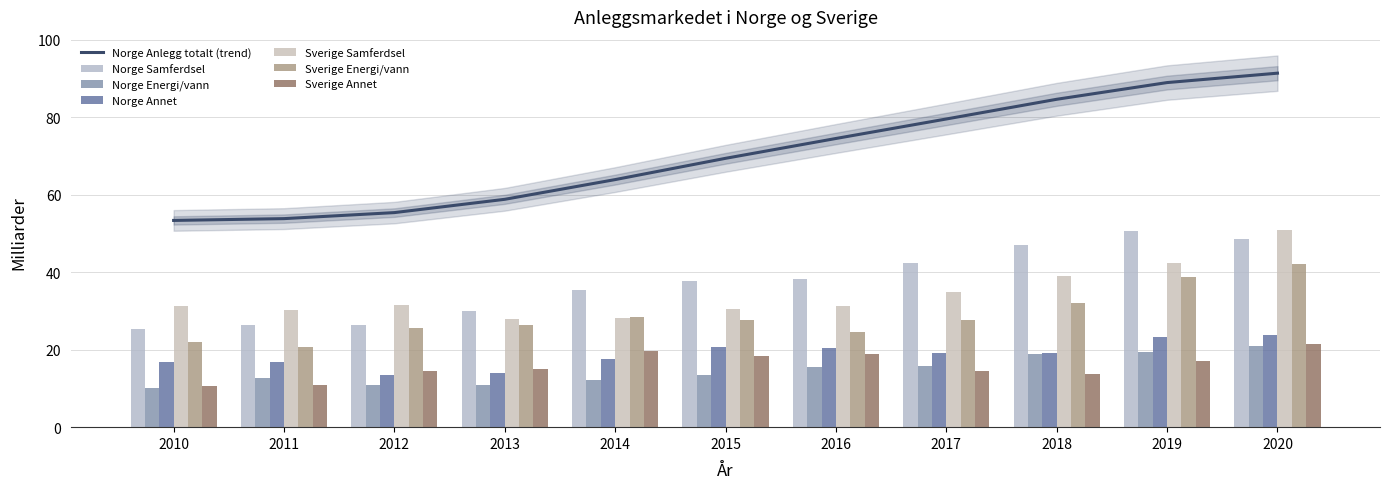

What is the difference between the maximum and second lowest values in the Norge Annet series?

10.0